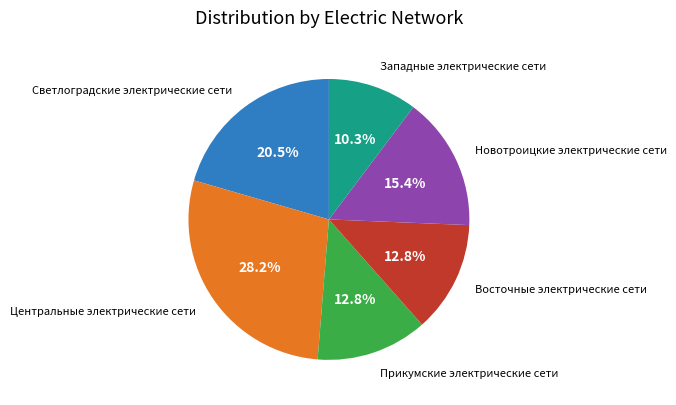

Combined, what portion of the pie is Западные электрические сети and Восточные электрические сети?

23.1%